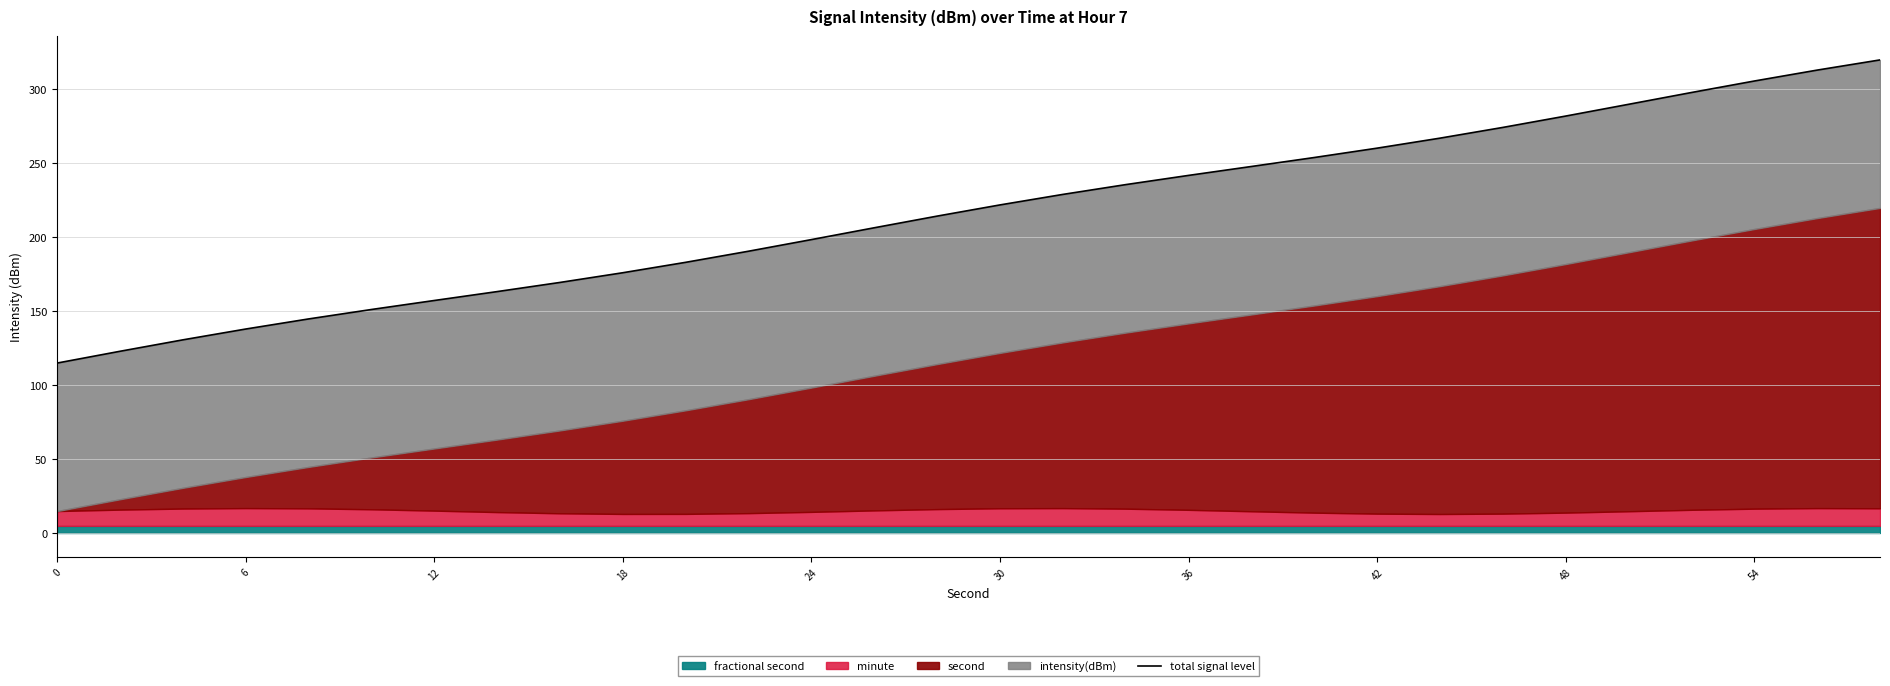

What is the change in value from 30 to 26?

+146.6